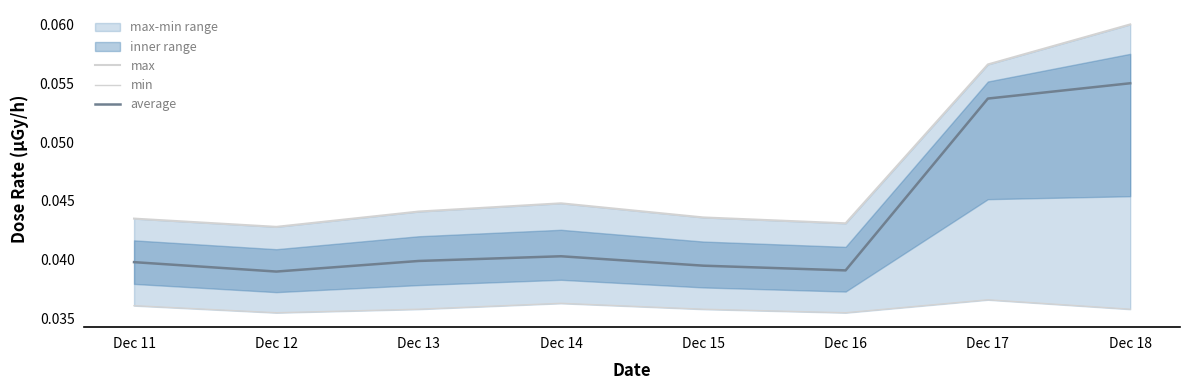

Which series has the largest total across all categories?

max